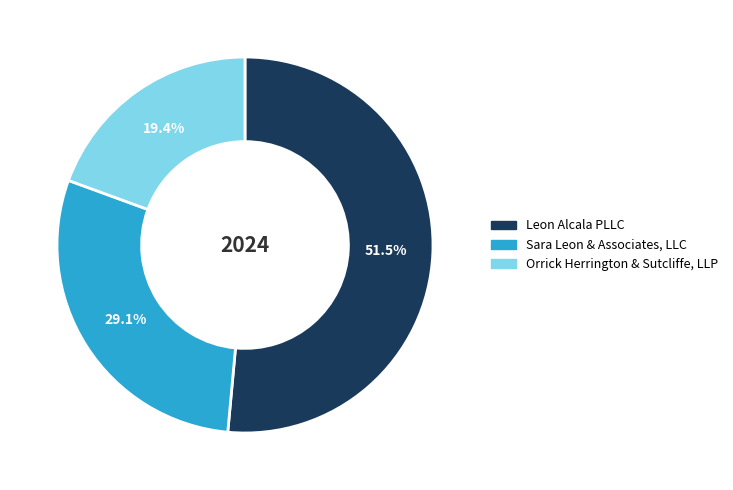

Between Leon Alcala PLLC and Orrick Herrington & Sutcliffe, LLP, which is larger?

Leon Alcala PLLC